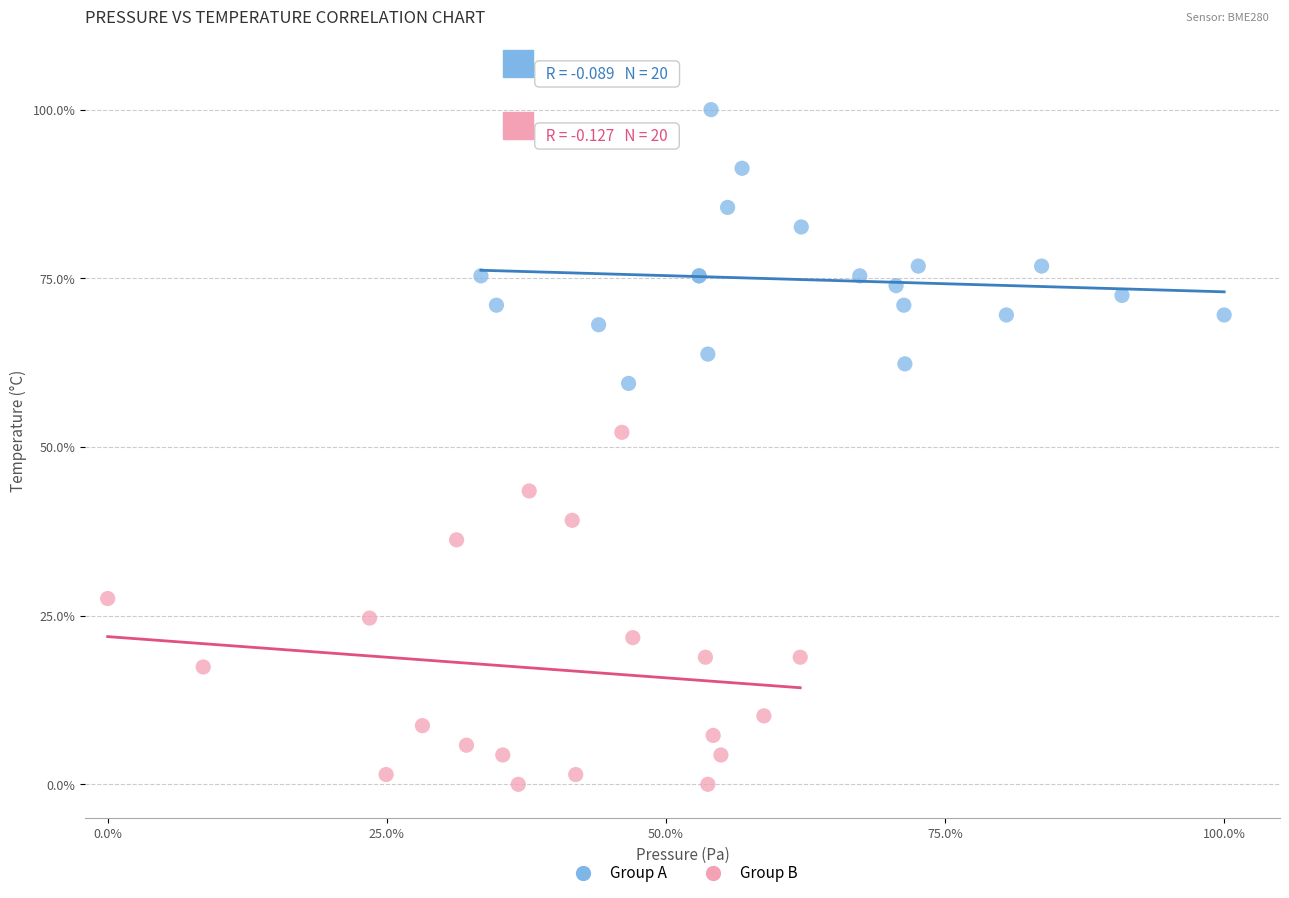

What are all the series names shown in the legend?

Group A, Group B